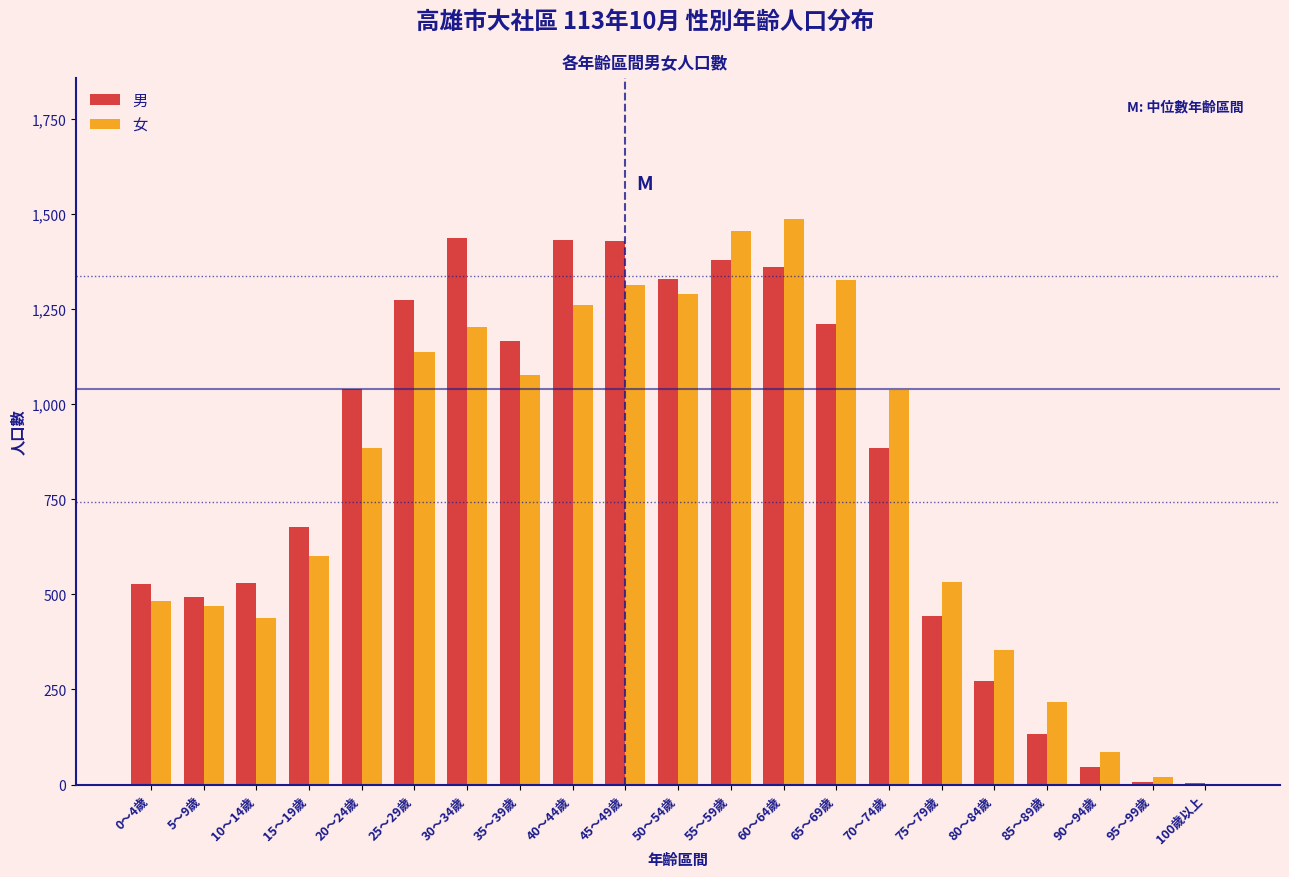

Is it true that 女 equals 1312 at 45～49歲?

True